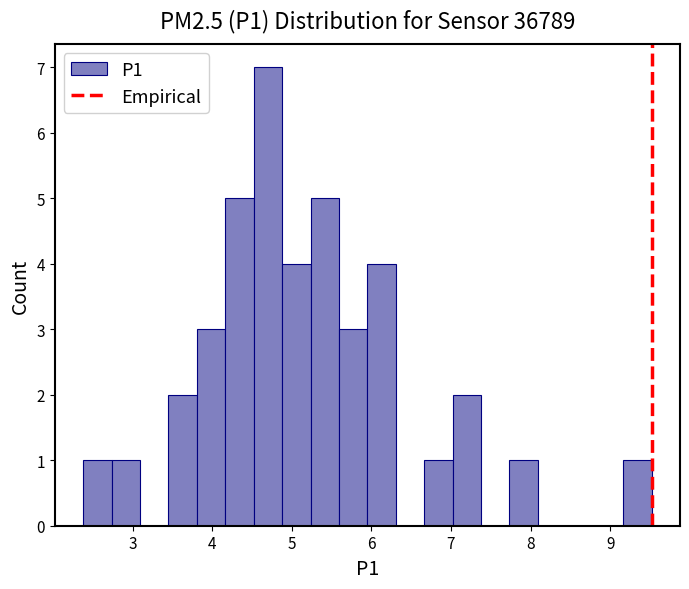

Around what value on the x-axis is the tallest bar? Give the approximate position of its centre, as read against the axis.

4.7